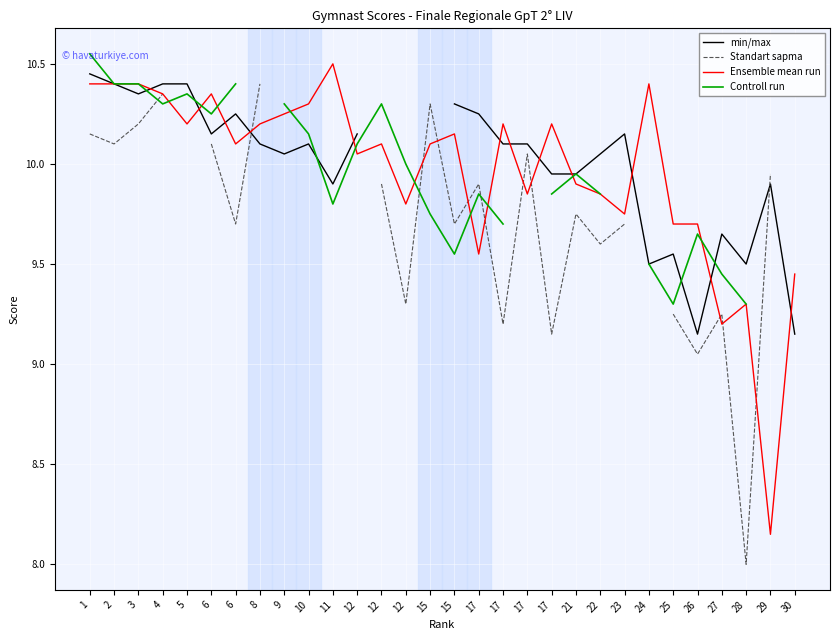

Count the number of data series in this chart.

4